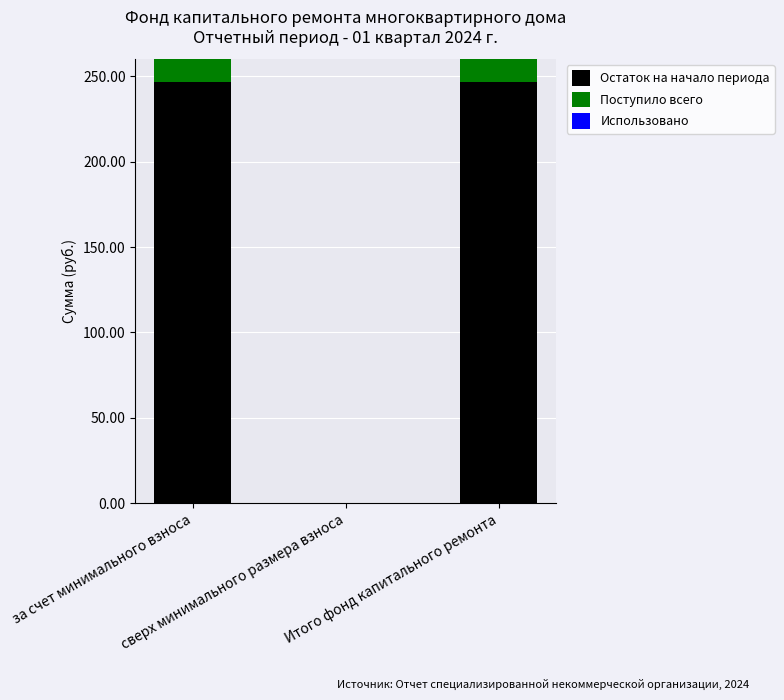

What is the sum of all Остаток на начало периода values?

493.3